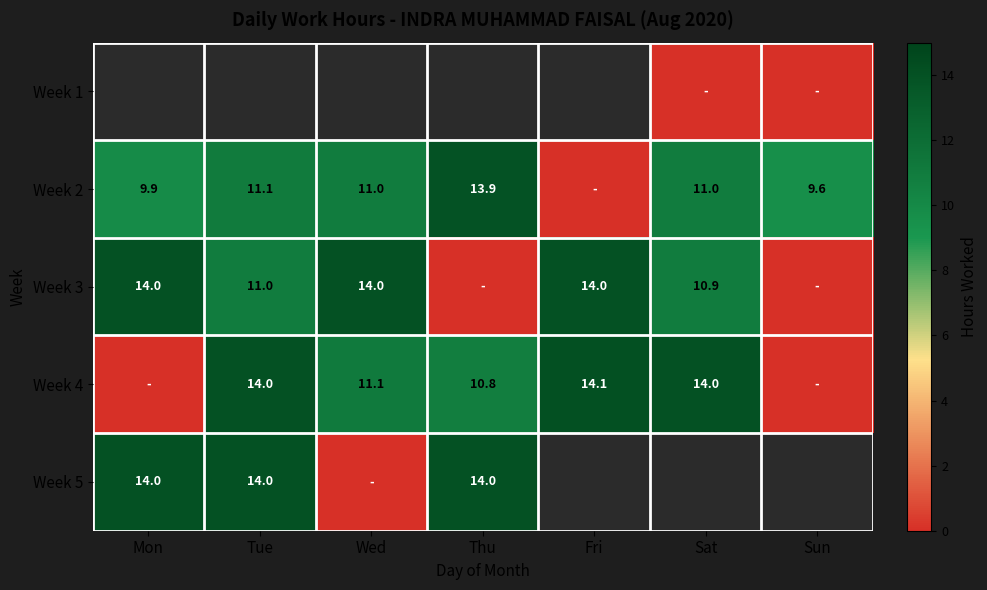

The value of Week 3 at Wed is 19.5. True or false?

False